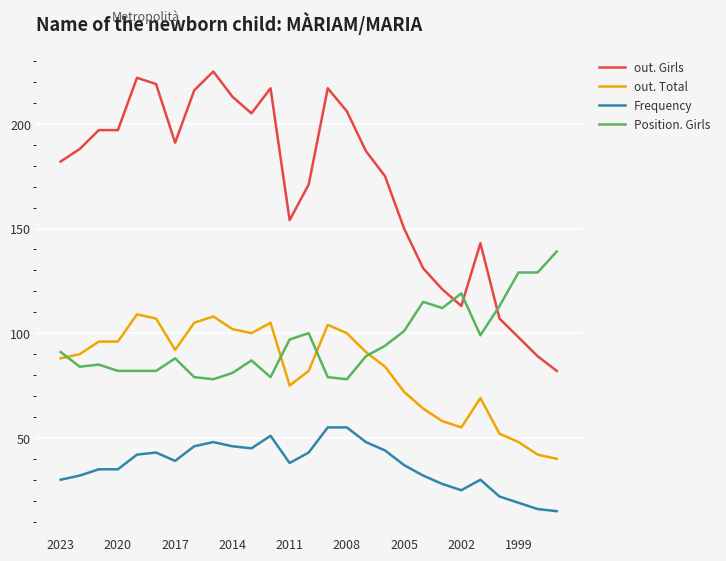

How many lines are shown in the chart?

4